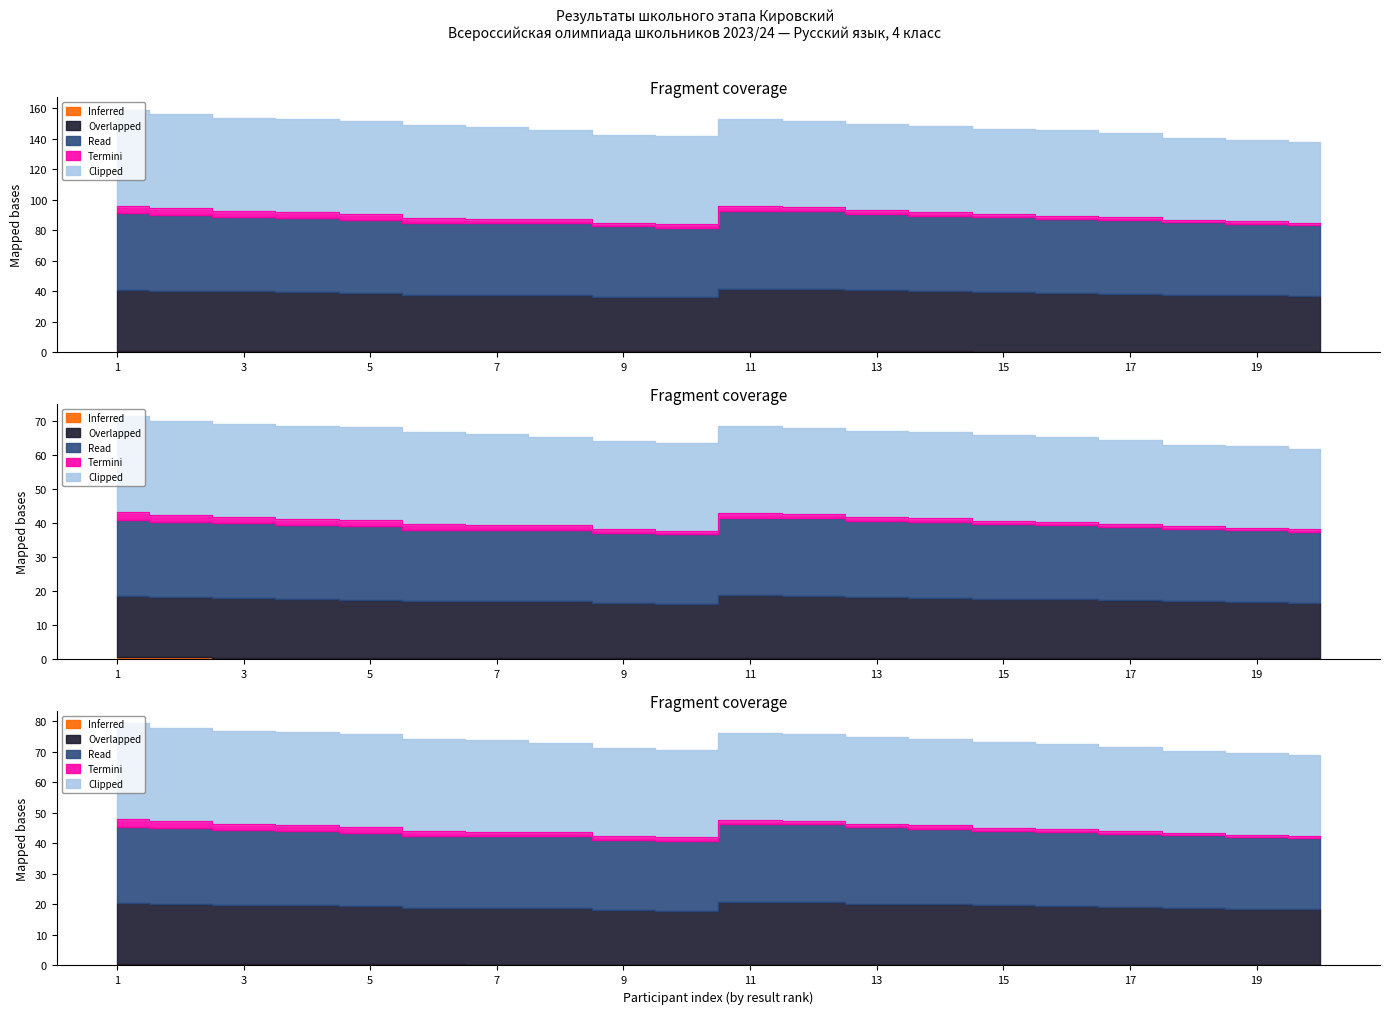

What is the difference between the maximum and second lowest values in the Termini series?

3.5